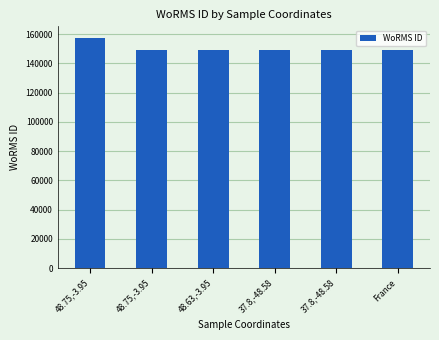

Which label corresponds to the largest value in the chart?

48.75,-3.95